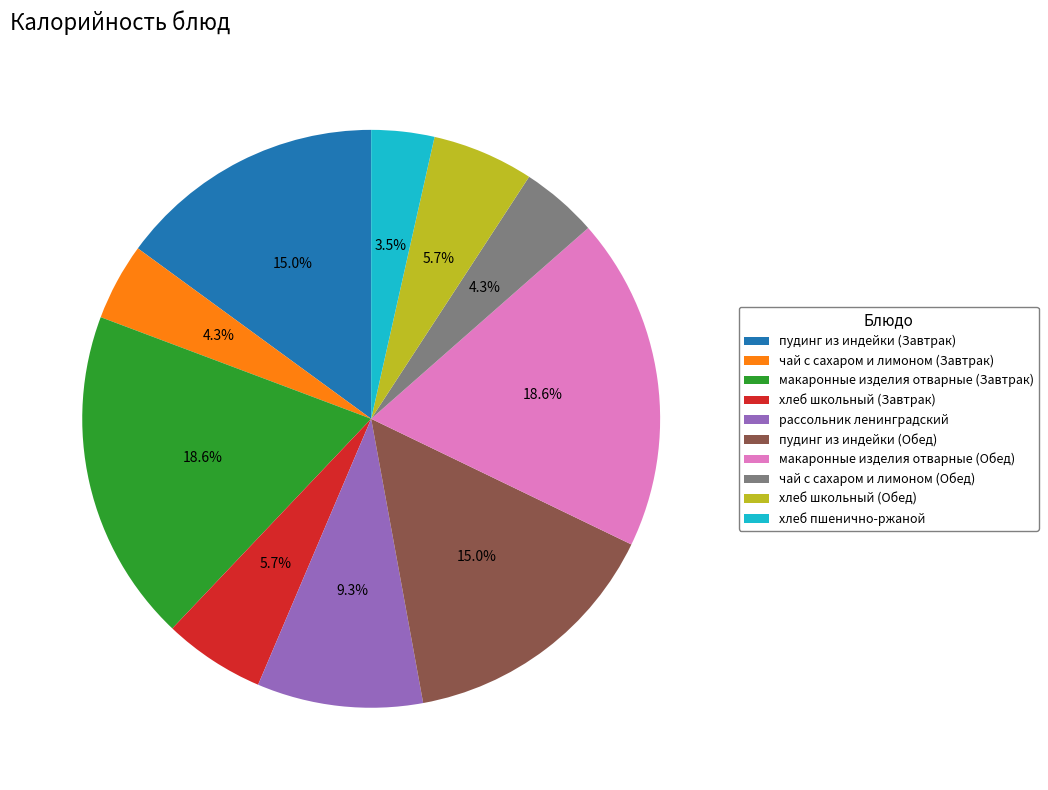

Which slice is the smallest?

хлеб пшенично-ржаной